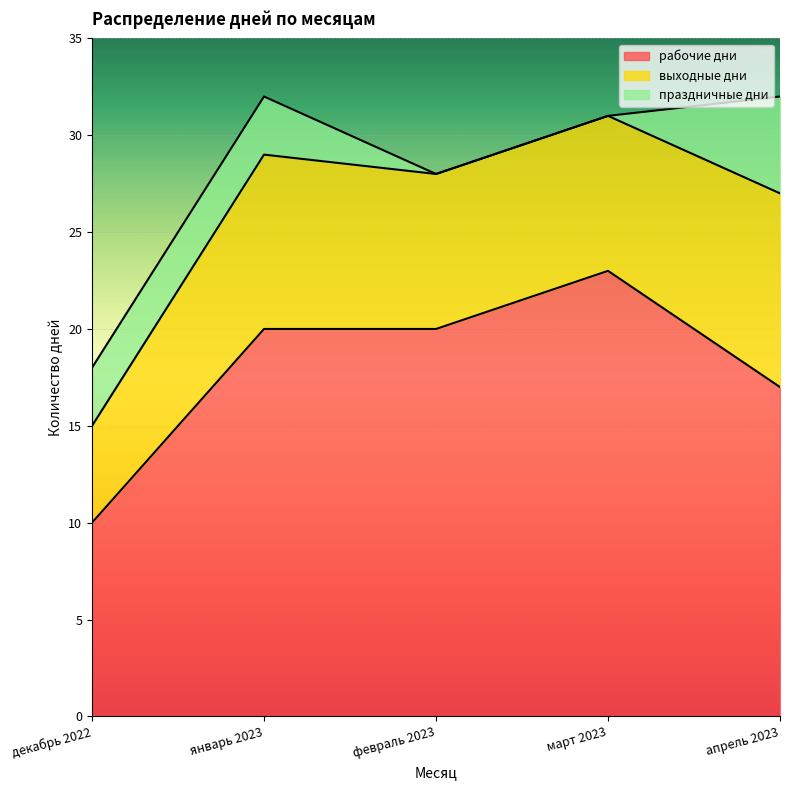

What is the sum of the праздничные дни values at март 2023 and январь 2023?

3